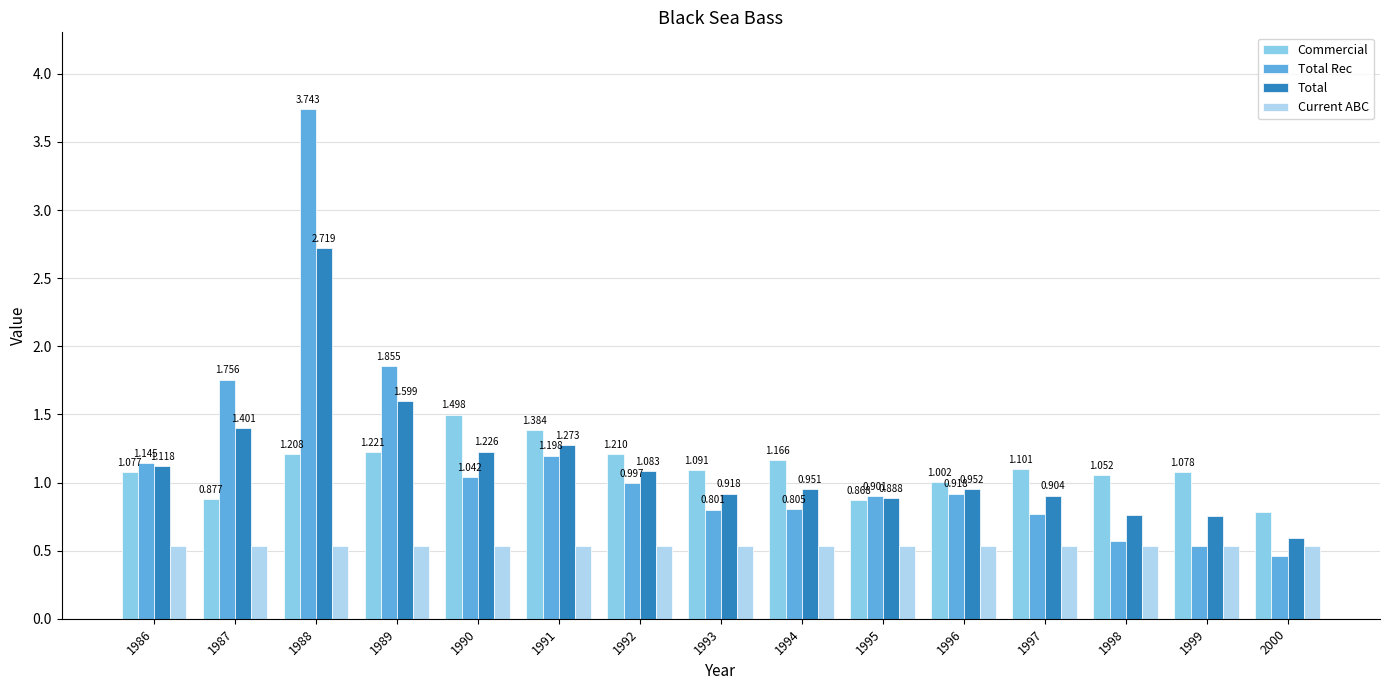

List the series in order of their peak value, lowest first.

Current ABC, Commercial, Total, Total Rec